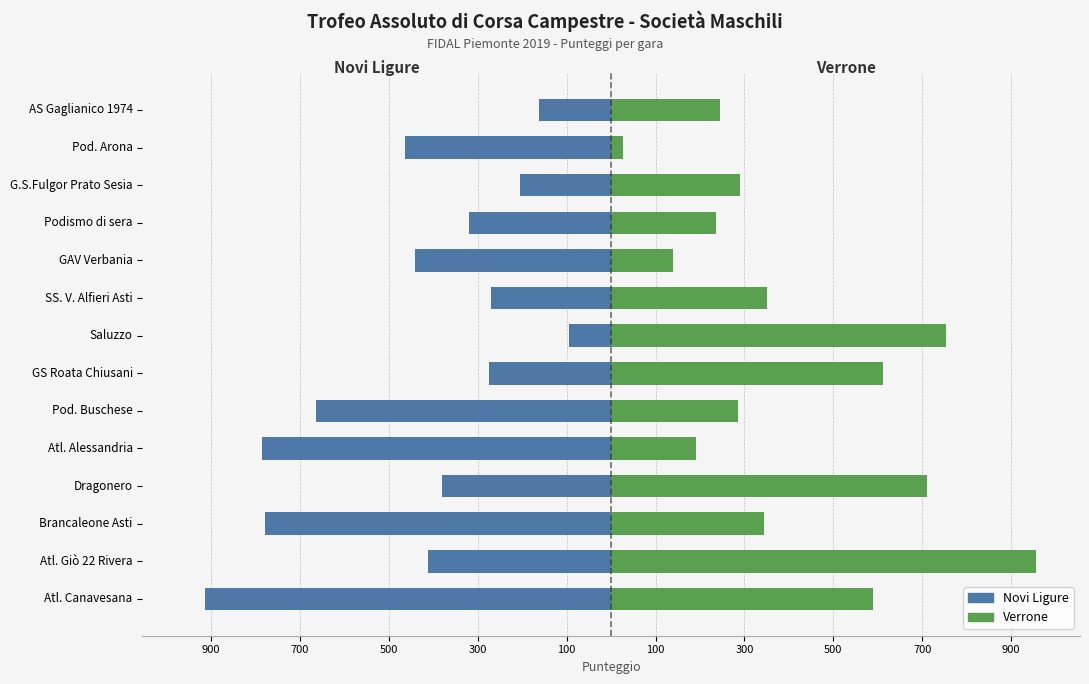

What is the value of the Novi Ligure bar at the 1st from the left?

-913